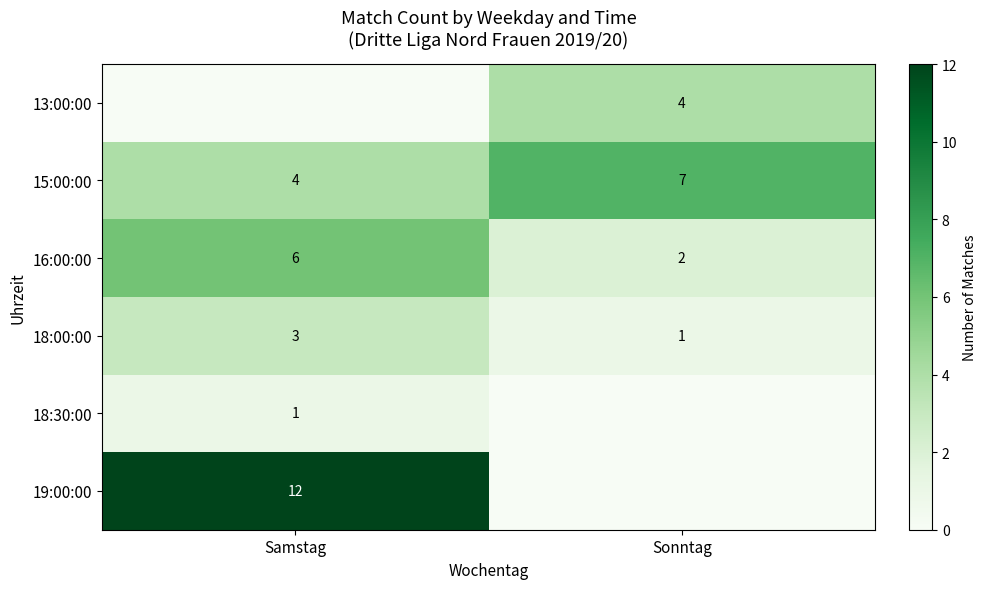

Rank the categories by 15:00:00 value from lowest to highest.

Samstag, Sonntag